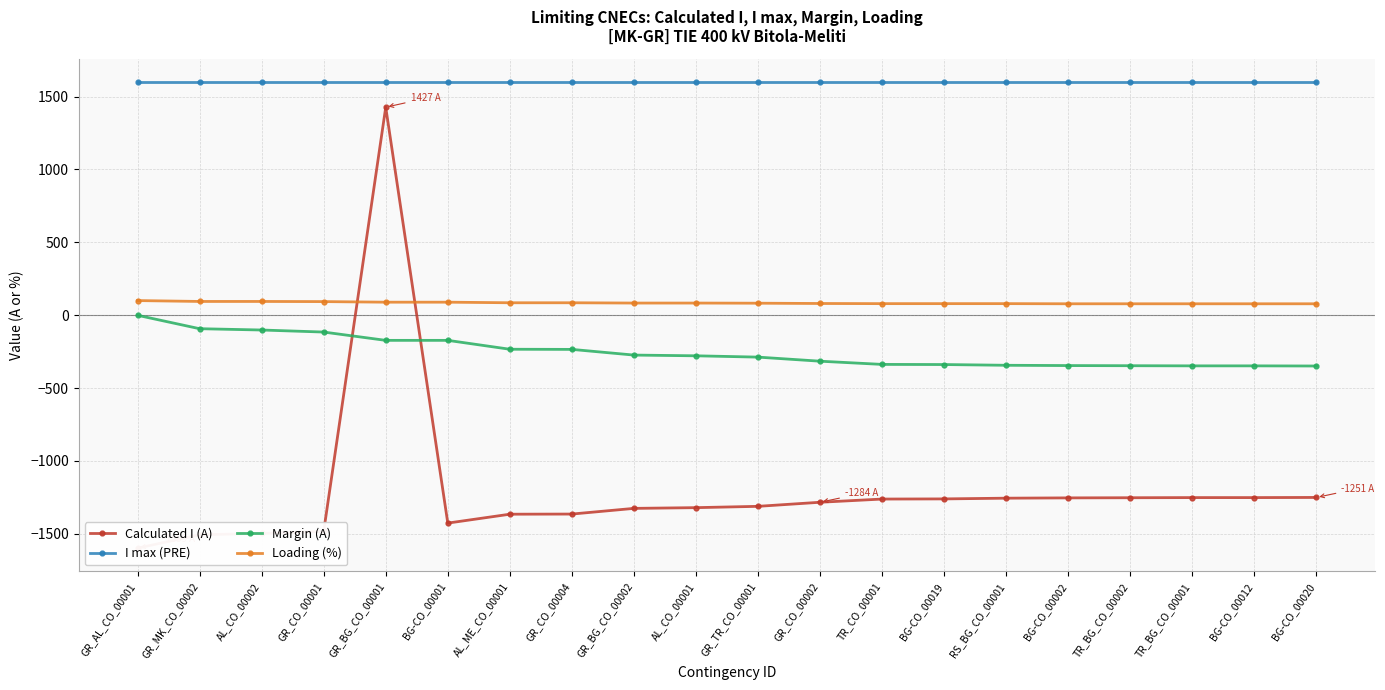

What is the difference between the highest and lowest values at GR_AL_CO_00001?

3199